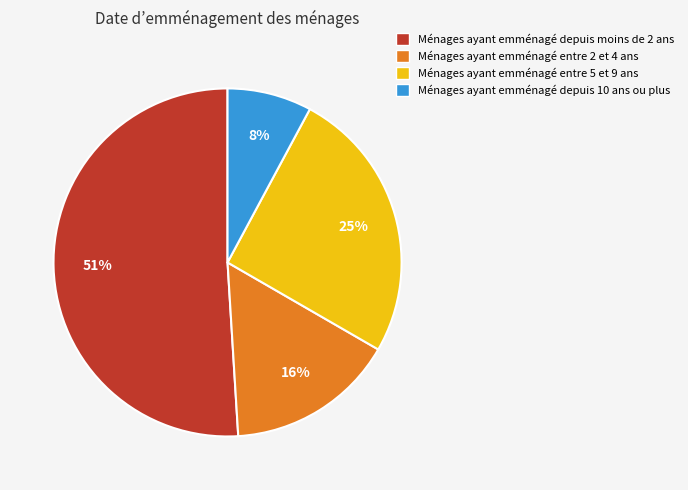

To the nearest percent, what is the average slice percentage?

25%